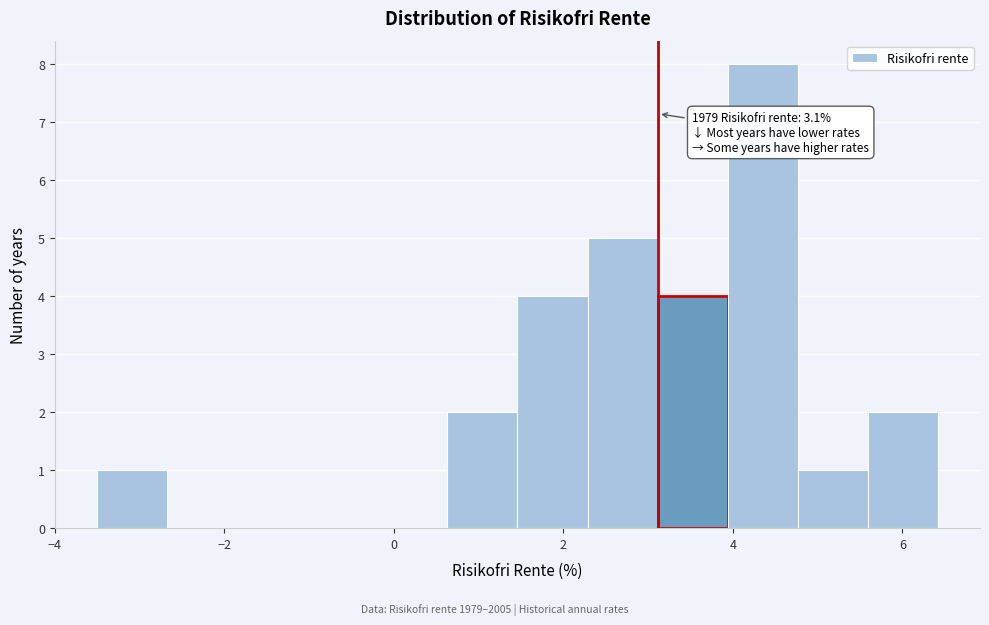

Which range on the x-axis has the tallest bar?

4.0 to 4.8